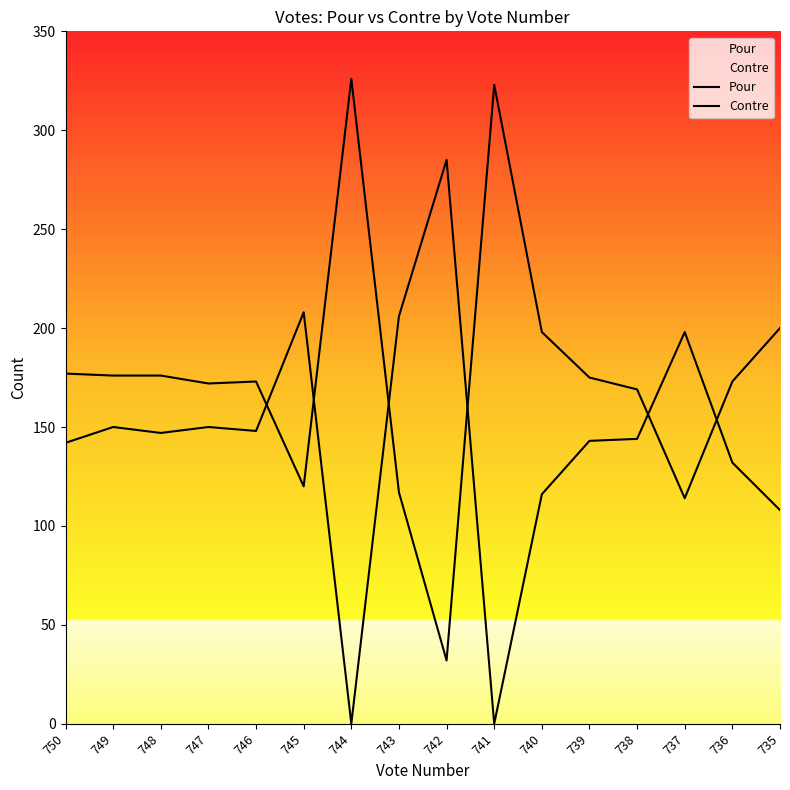

Which category has the lowest value in the Pour series?

742